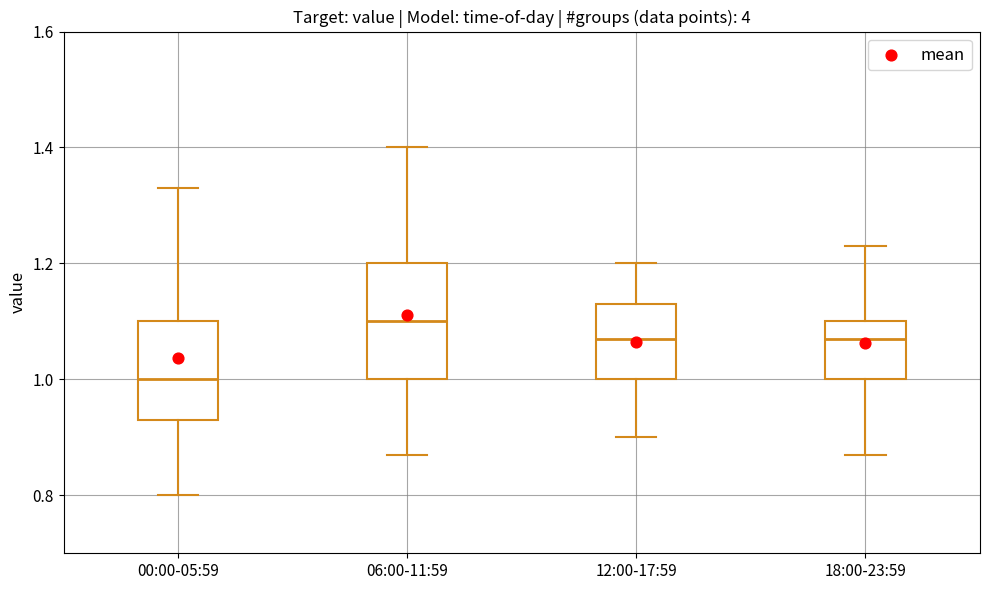

Which box has the highest median line?

06:00-11:59